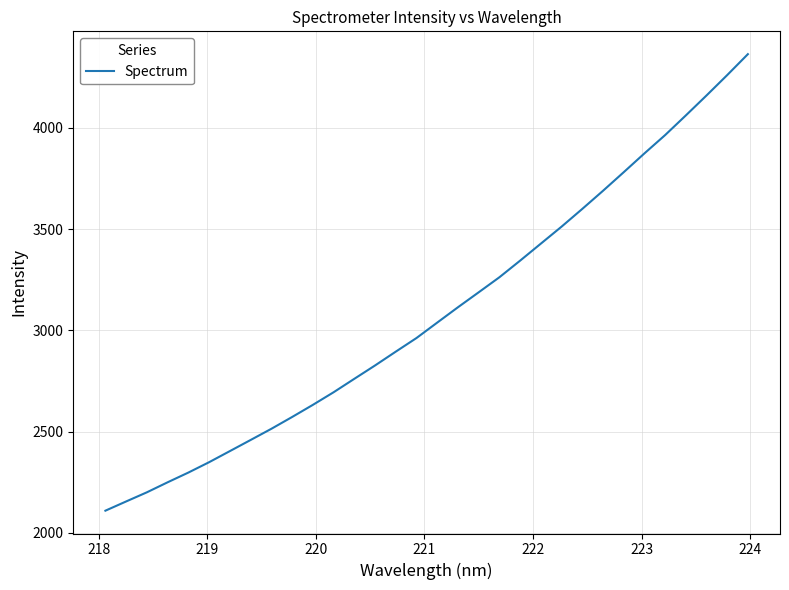

What is the maximum value shown in the chart?

4363.3